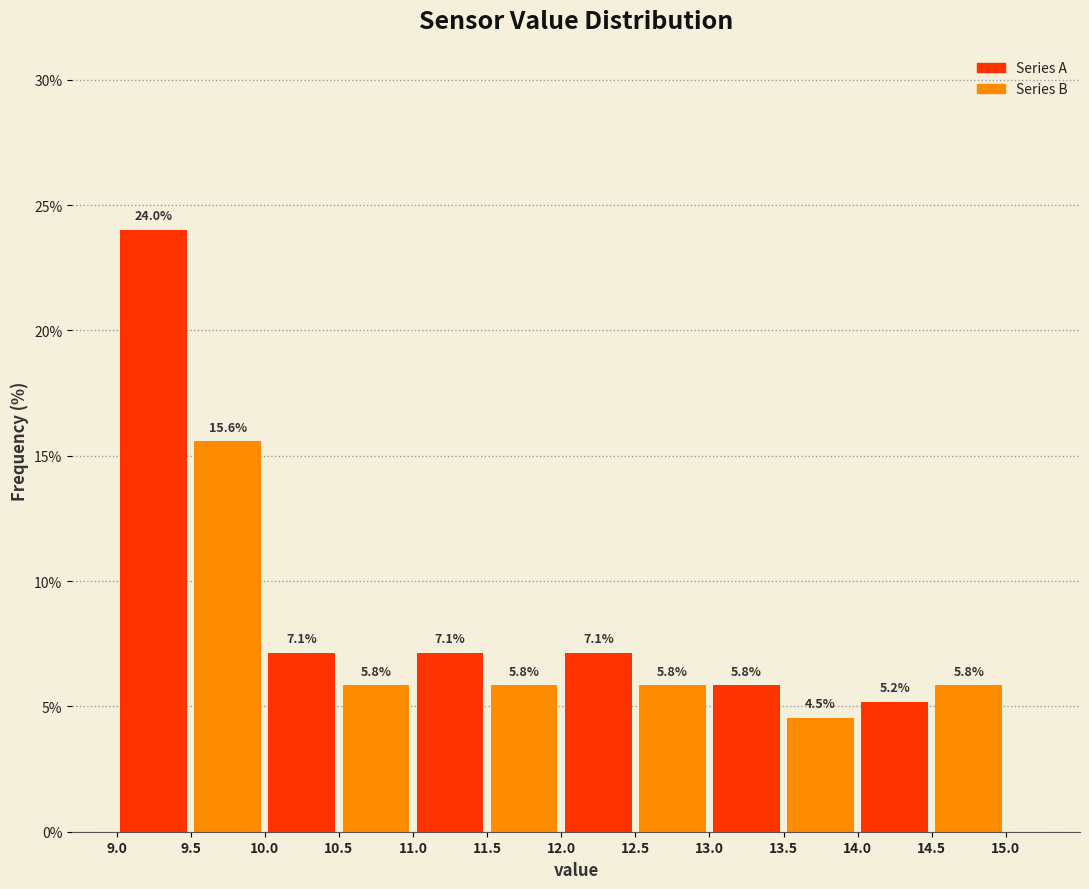

Reading left to right, transcribe this chart: for each bar, give the range it covers on the x-axis and its height.

9.0 to 9.5: 24.0
9.5 to 10.0: 15.6
10.0 to 10.5: 7.1
10.5 to 11.0: 5.8
11.0 to 11.5: 7.1
11.5 to 12.0: 5.8
12.0 to 12.5: 7.1
12.5 to 13.0: 5.8
13.0 to 13.5: 5.8
13.5 to 14.0: 4.5
14.0 to 14.5: 5.2
14.5 to 15.0: 5.8